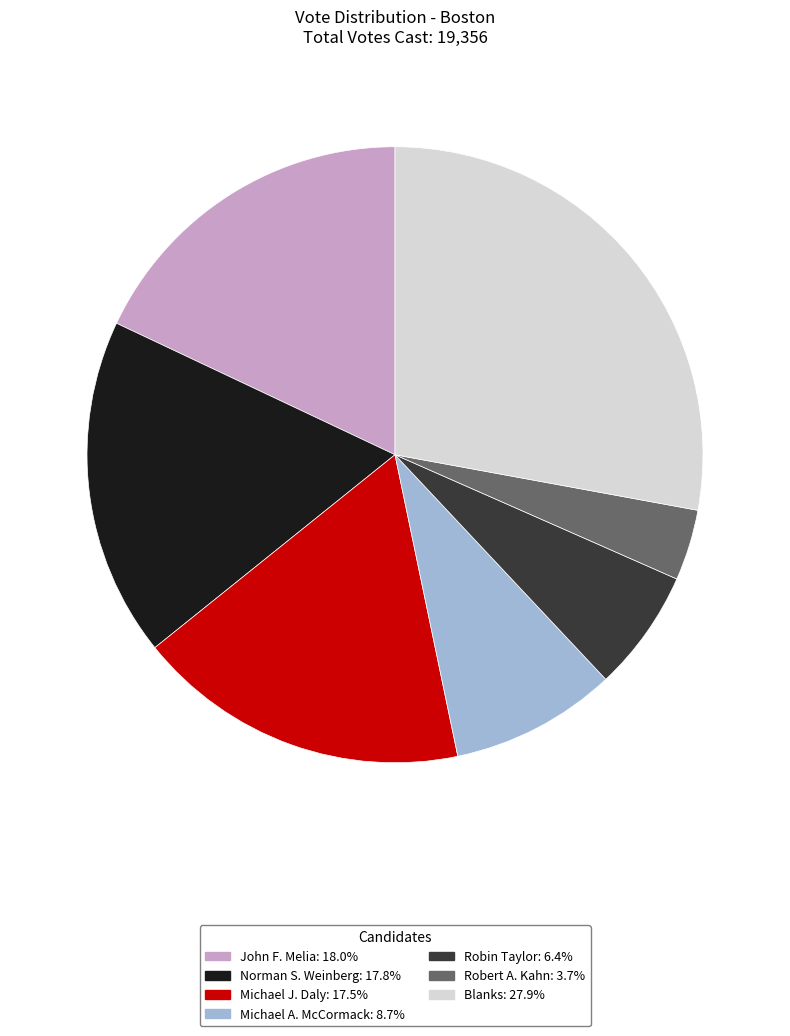

Which slice is the largest?

Blanks